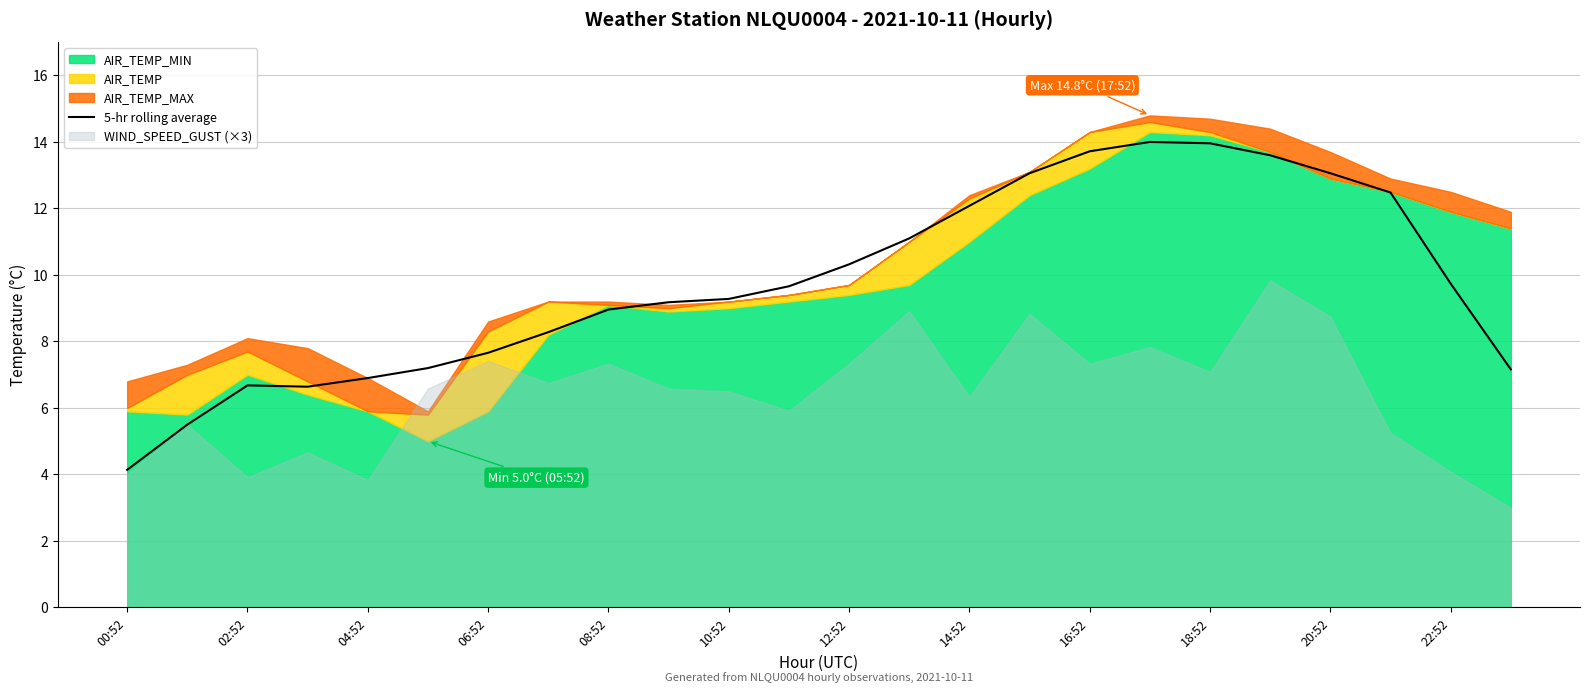

What is the value of the 8th point from the left?

8.3